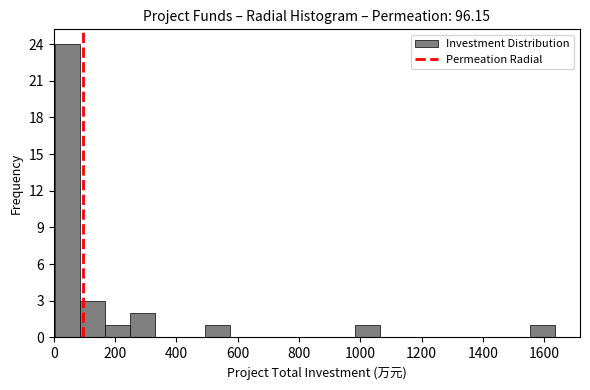

Reading left to right, list every bar in this chart as the range it spans on the x-axis followed by its height. Neither the bar edges nor the heights are printed on the chart, so give them approximately, as read against the axes.

0 to 80: 24
80 to 160: 3
160 to 240: 1
240 to 340: 2
340 to 420: 0
420 to 500: 0
500 to 580: 1
580 to 660: 0
660 to 740: 0
740 to 820: 0
820 to 900: 0
900 to 980: 0
980 to 1060: 1
1060 to 1140: 0
1140 to 1220: 0
1220 to 1300: 0
1300 to 1400: 0
1400 to 1480: 0
1480 to 1560: 0
1560 to 1640: 1